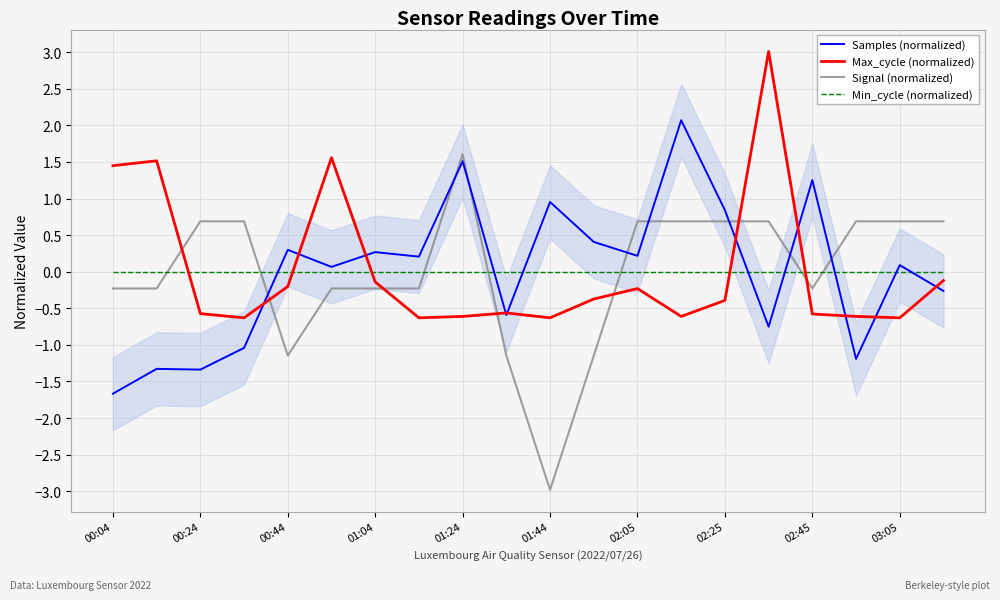

How many intersections are there between Max_cycle (normalized) and Signal (normalized)?

7